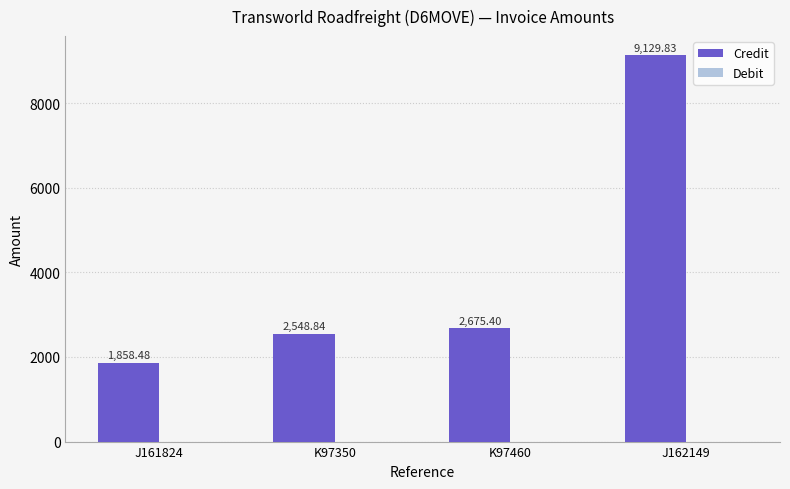

Rank the categories by value from highest to lowest.

J162149, K97460, K97350, J161824